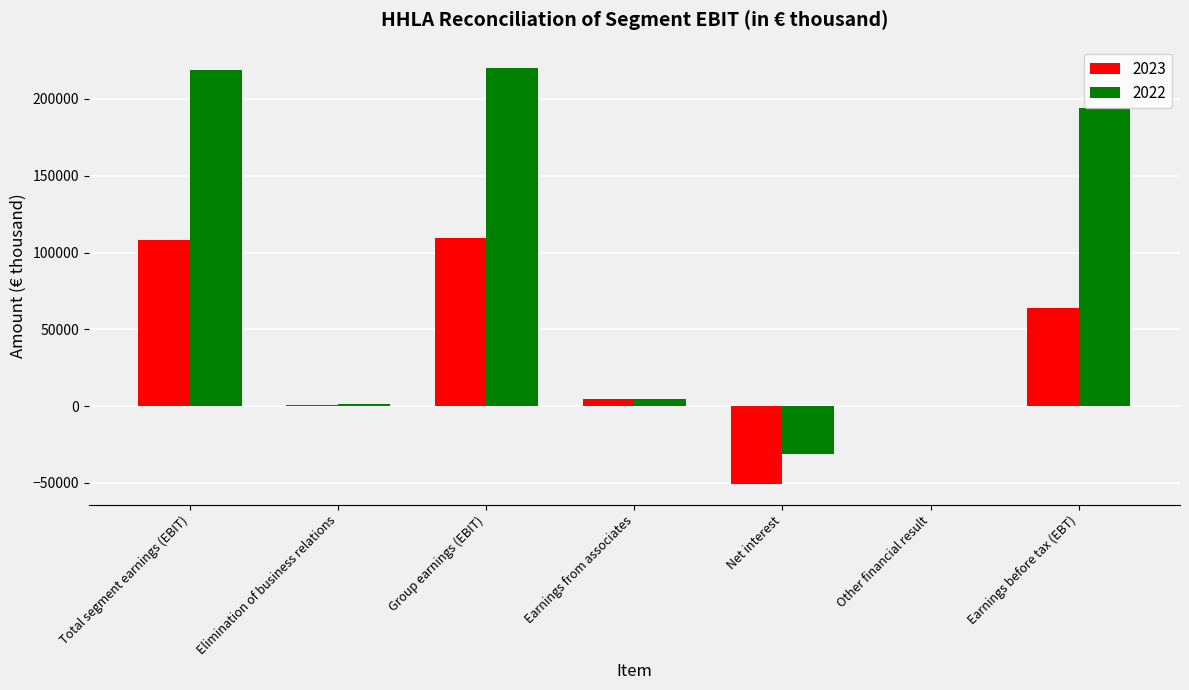

Is it true that 2022 equals 194190 at Earnings before tax (EBT)?

True